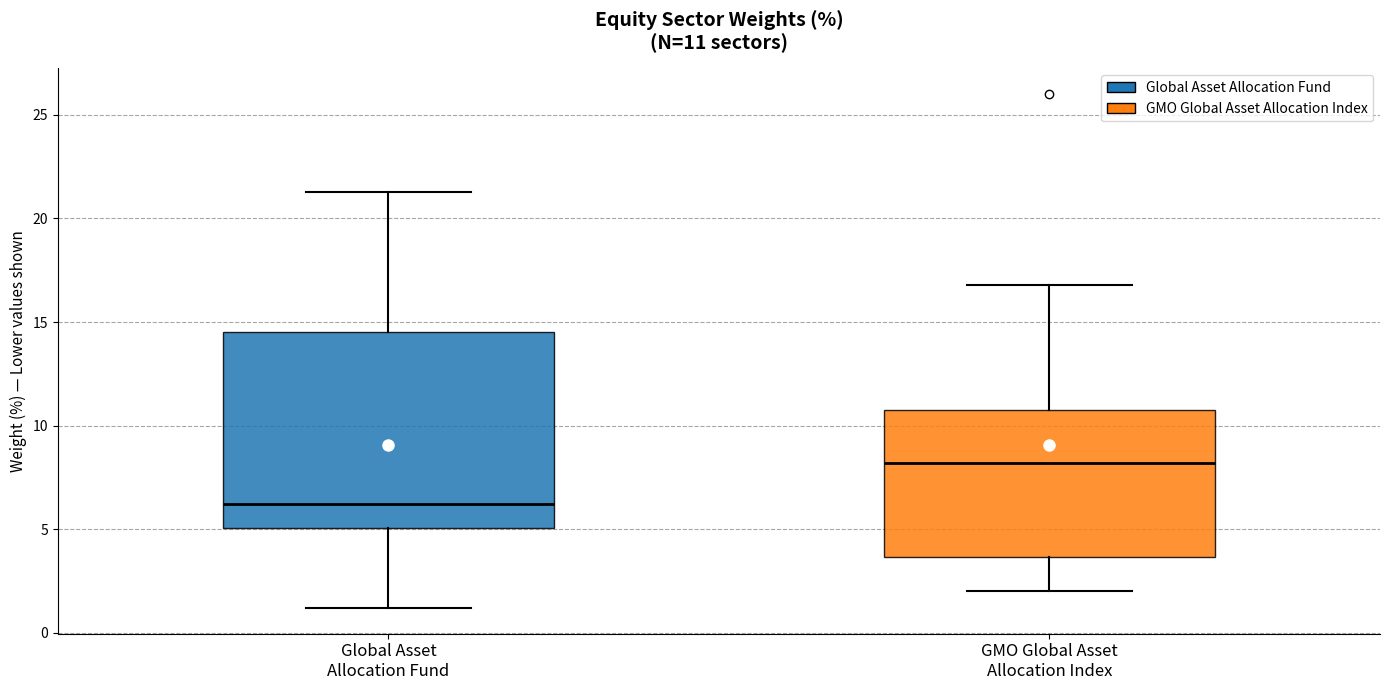

Which box's median line is the lowest?

Global Asset Allocation Fund